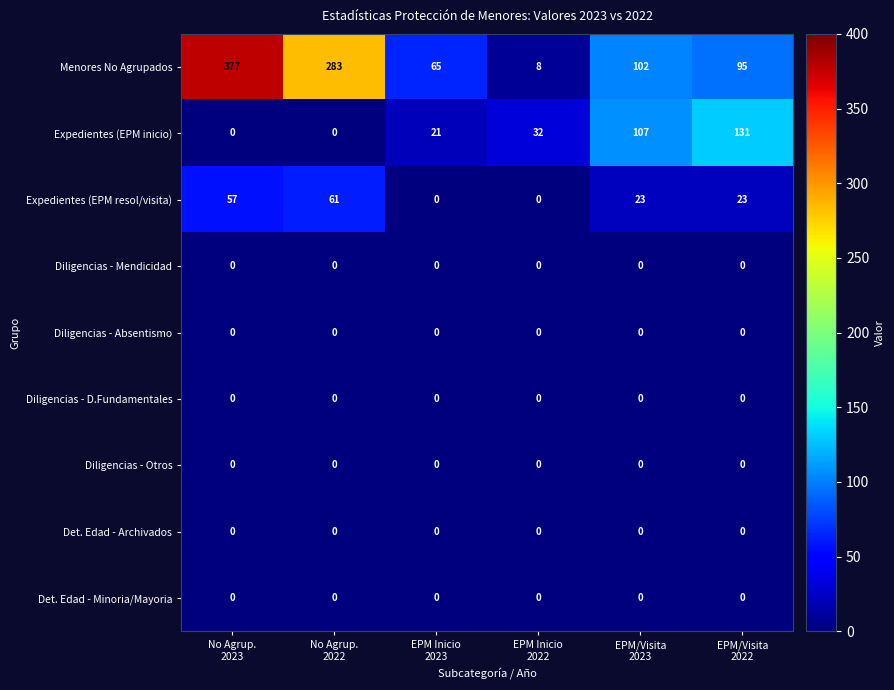

At which category is the sum across all series the highest?

No Agrup.
2023